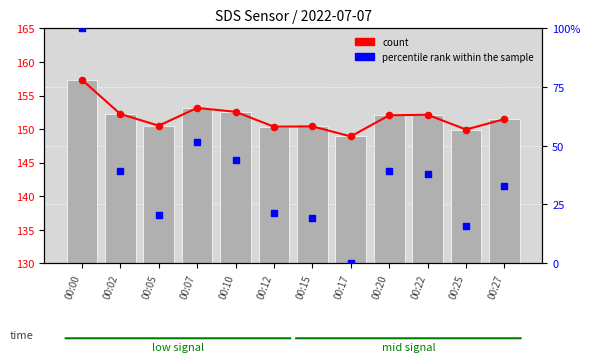

What is the total value across all series at 00:22?

342.1